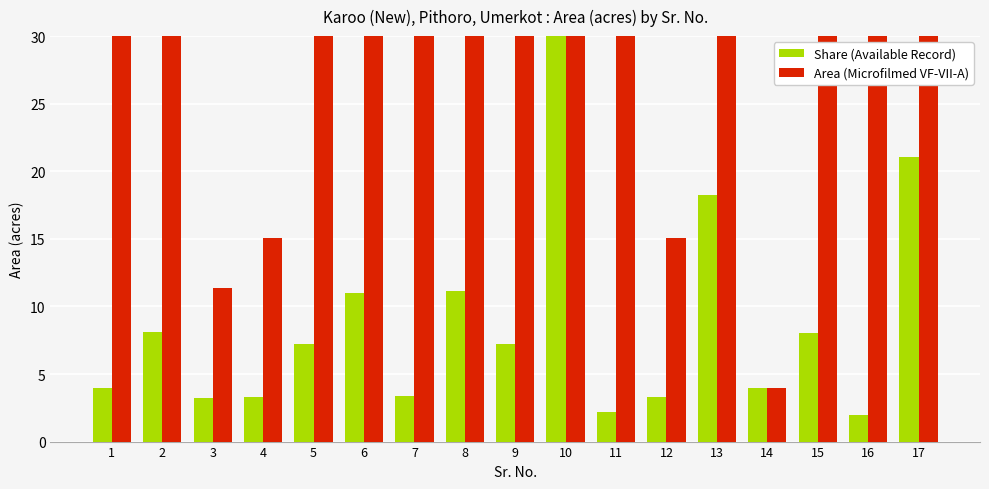

The value of Share (Available Record) at 11 is 2.2. True or false?

True